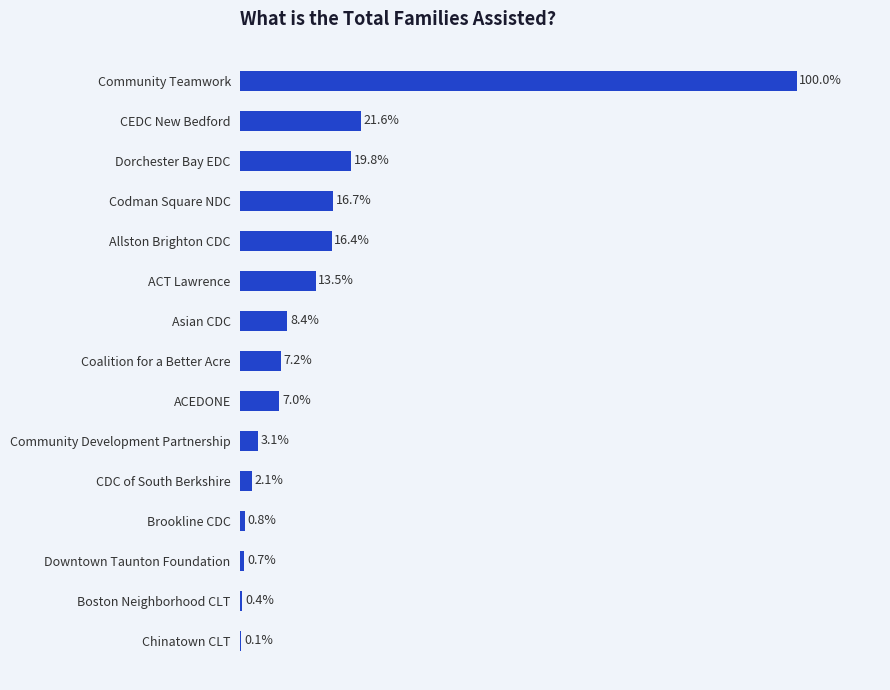

Are the bars horizontal?

Yes